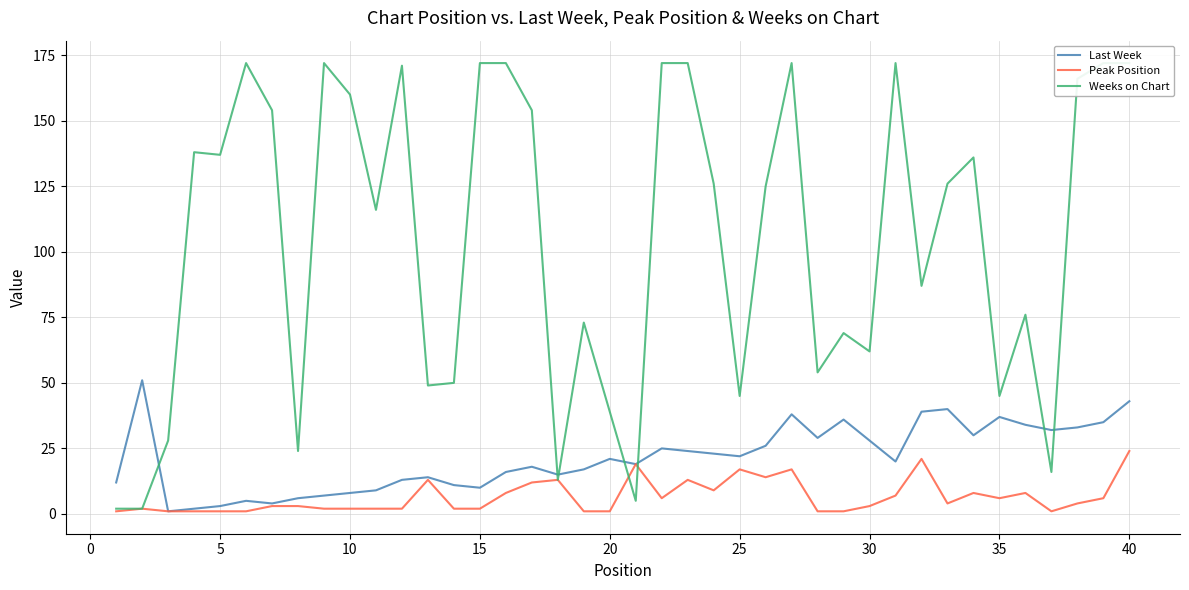

True or false: Peak Position has a value of 23 at 25.

False